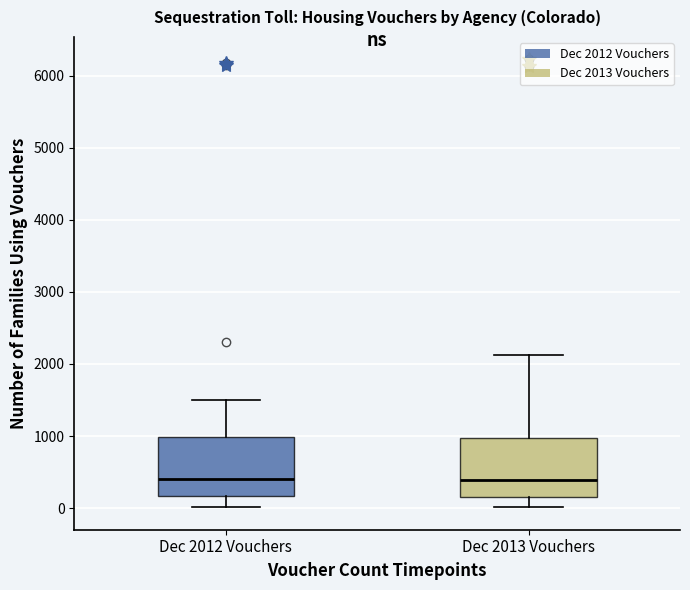

Reading left to right, transcribe this box plot: for each box, give where its median line is, the range the box spans, and where its two whiskers end, as read against the y-axis. The values are not printed on the chart, so give them approximately, as read against the axis.

Dec 2012 Vouchers: median 400, box 200 to 1000, whiskers 0 to 1500
Dec 2013 Vouchers: median 400, box 200 to 1000, whiskers 0 to 2100